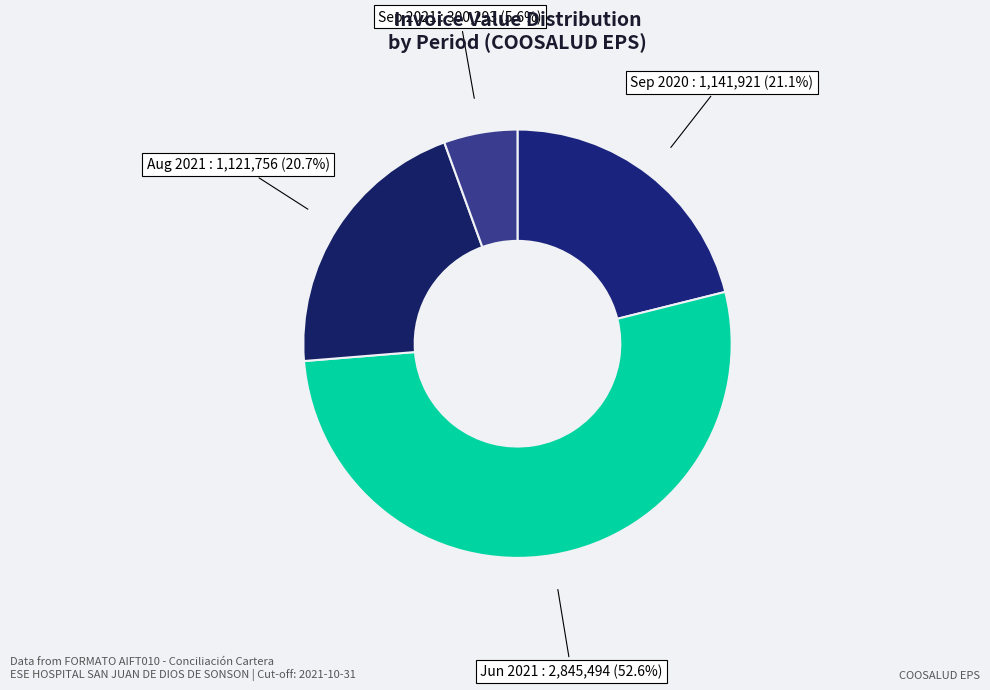

Count the number of slices in the pie.

4